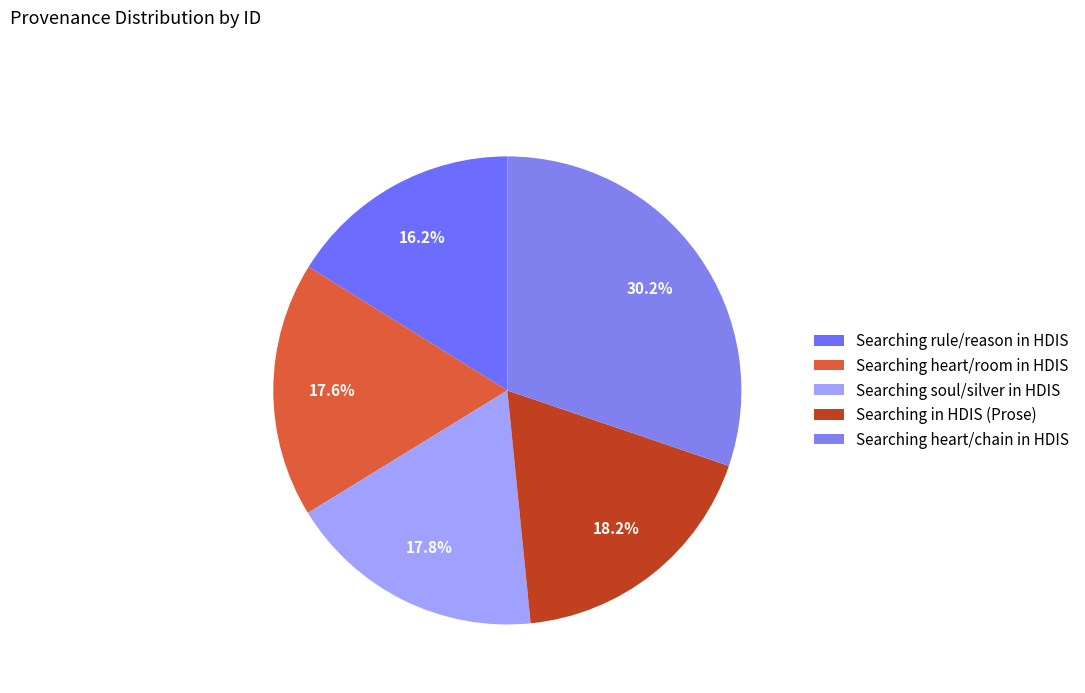

What is the ratio of the value at Searching rule/reason in HDIS to the value at Searching heart/chain in HDIS?

0.5